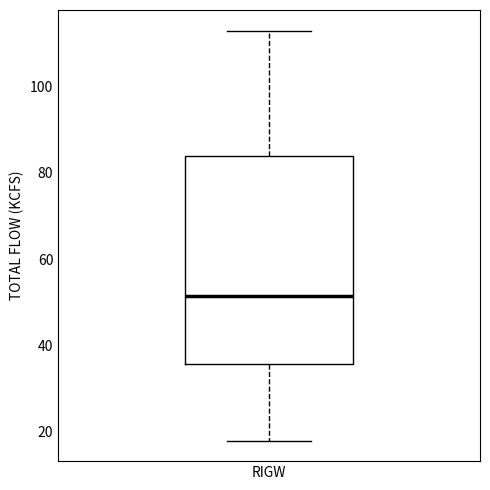

Where does the upper whisker of the box for RIGW end on the y-axis? The values are not printed on the chart, so give them approximately, as read against the axis.

114